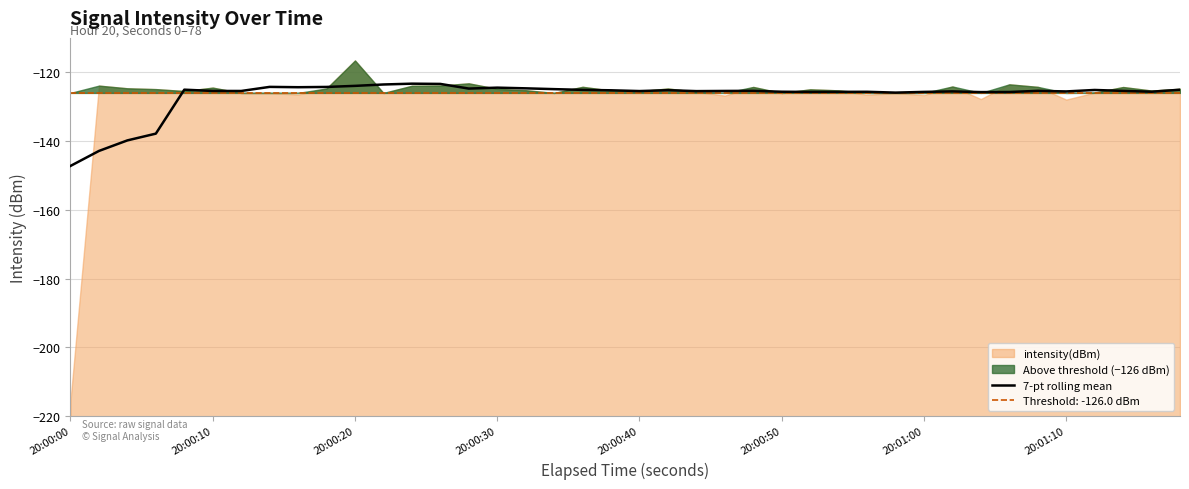

What is the lowest value of the 7-pt rolling mean series?

-147.2